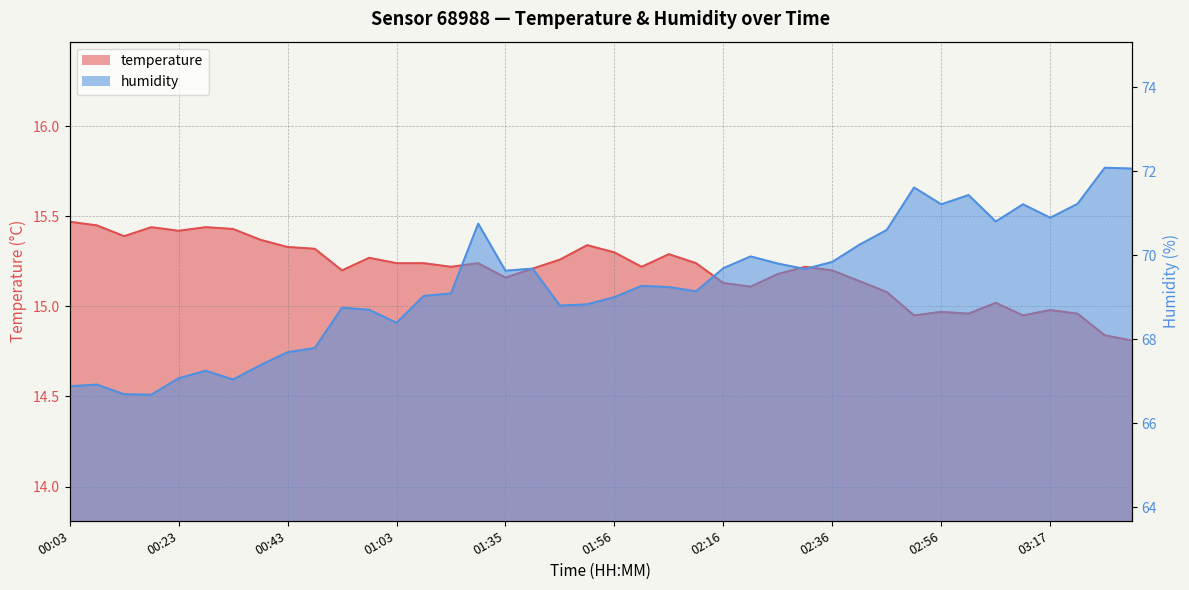

The humidity series shows 93.6 at 02:56. True or false?

False